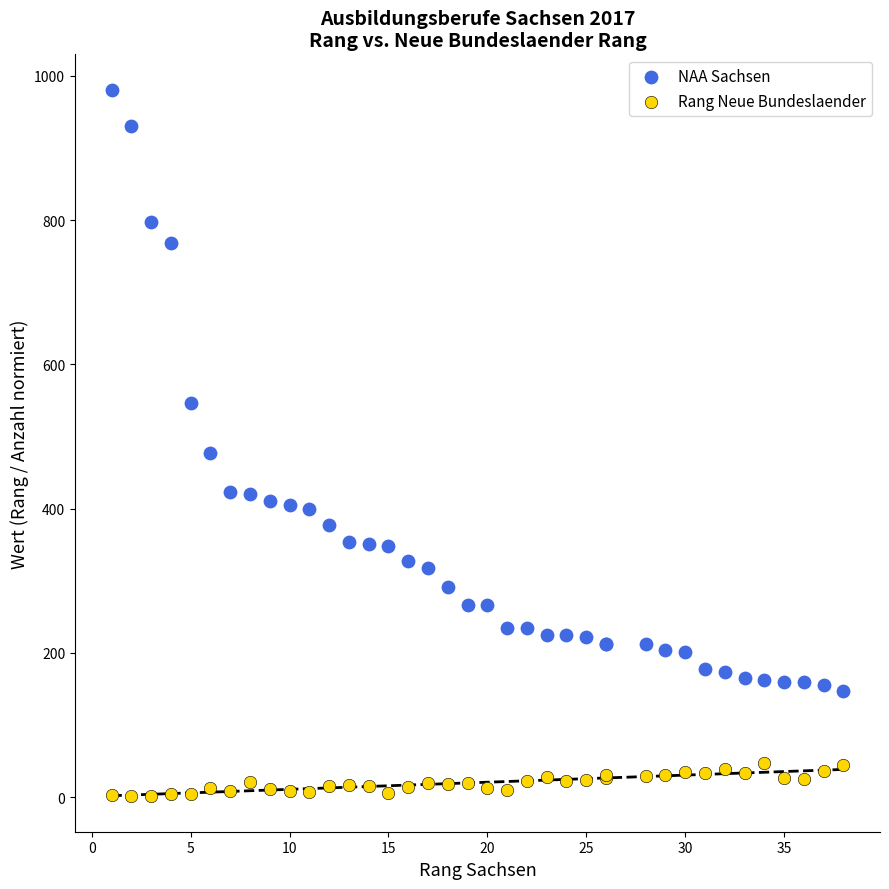

Which series has the widest spread of Y values?

NAA Sachsen